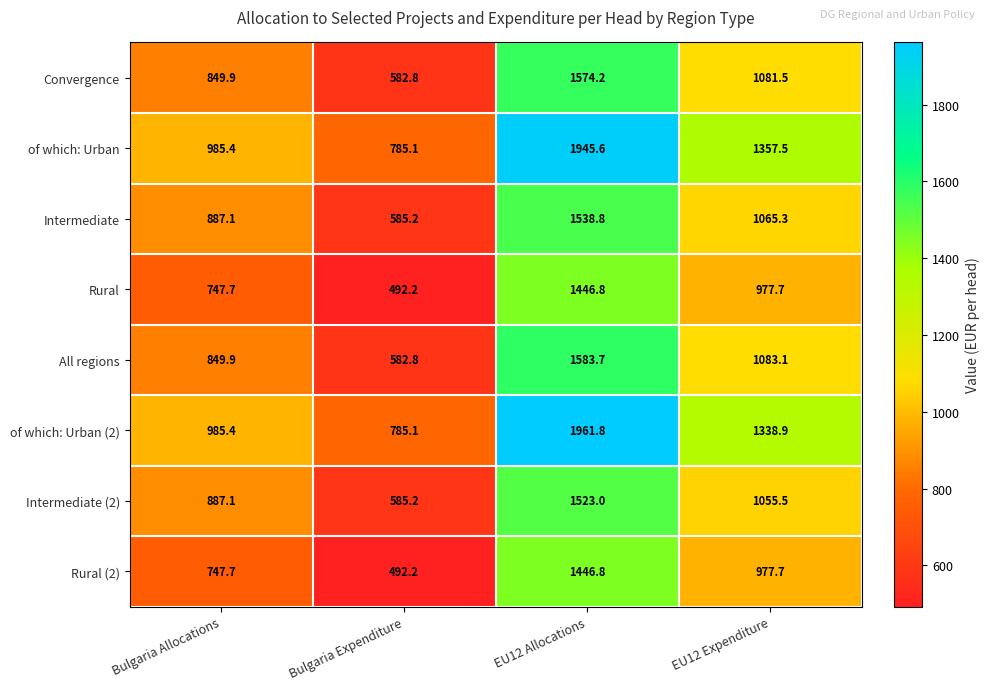

What is the approximate value of Rural at EU12 Expenditure?

977.7